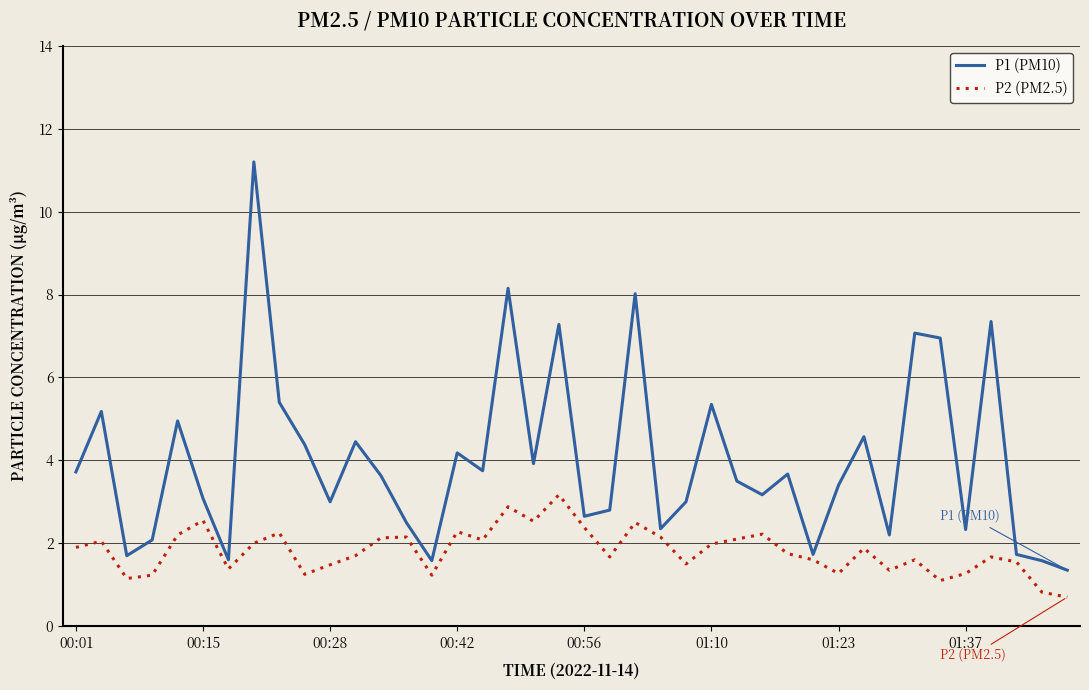

What is the highest value of the P1 (PM10) series?

11.2